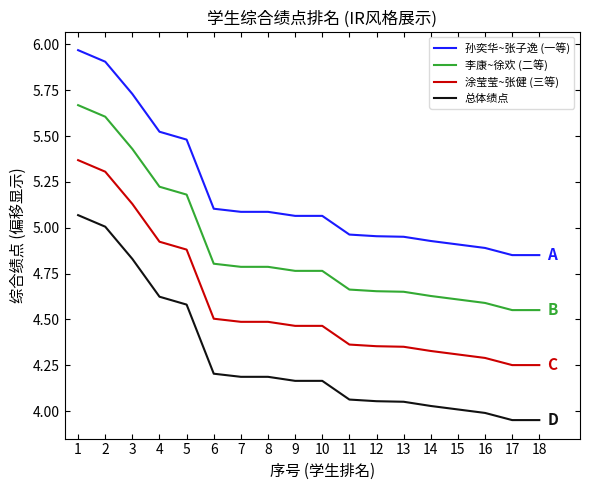

The 涂莹莹~张健 (三等) series shows 4.3 at 17. True or false?

True